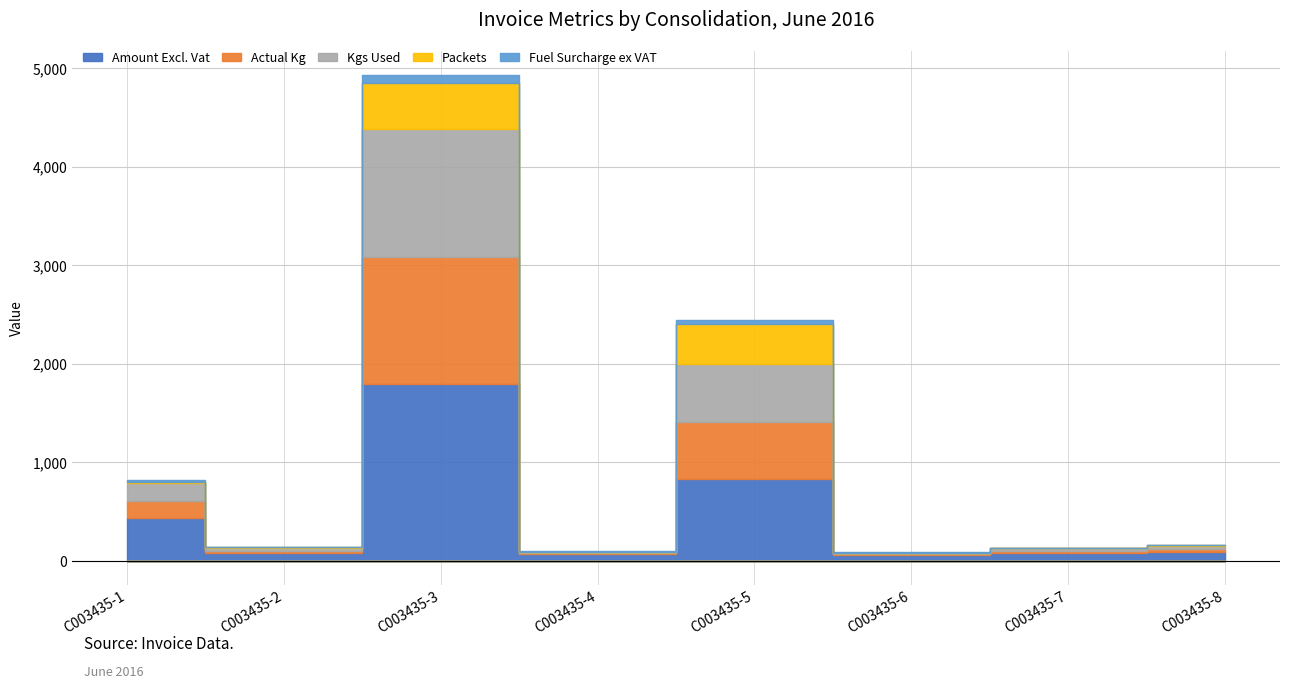

How many values in the Fuel Surcharge ex VAT series are below 3?

2